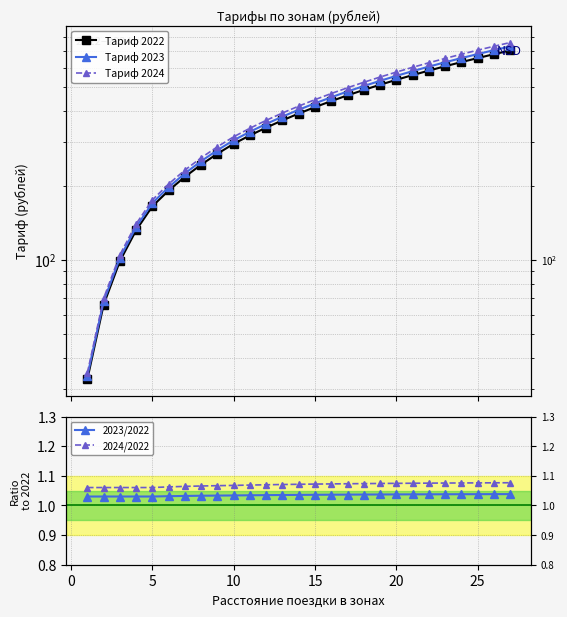

List the series in order of their peak value, lowest first.

2023/2022, 2024/2022, Тариф 2022, Тариф 2023, Тариф 2024